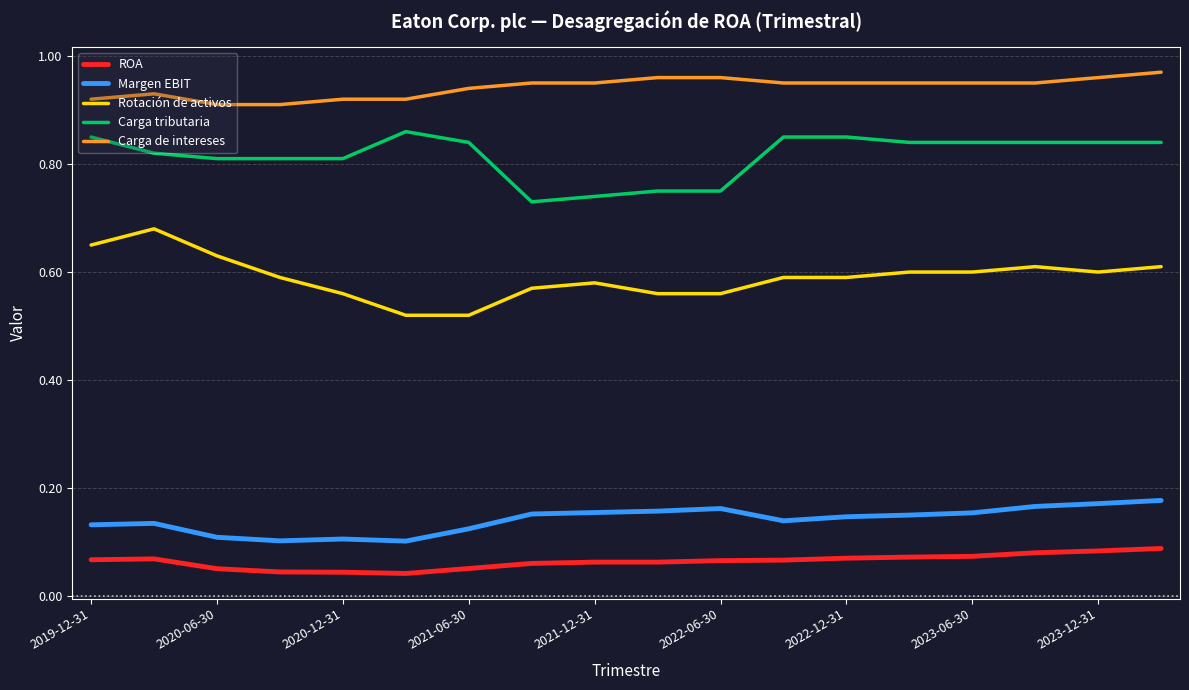

True or false: Carga tributaria and Margen EBIT cross at least once.

False